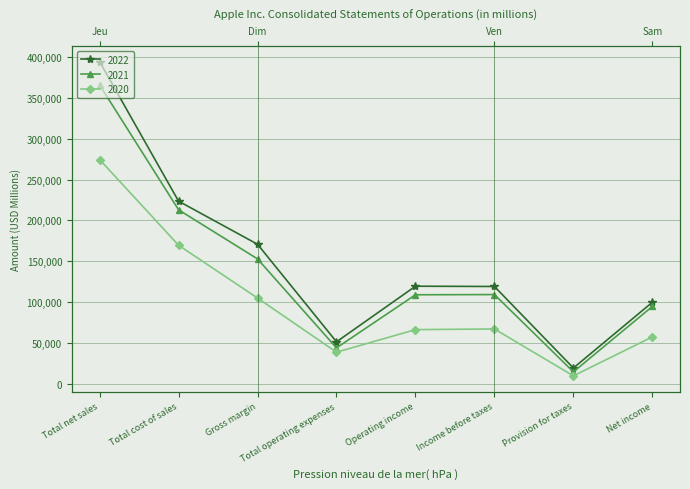

What is the spread (max minus min) of values at Operating income?

53149